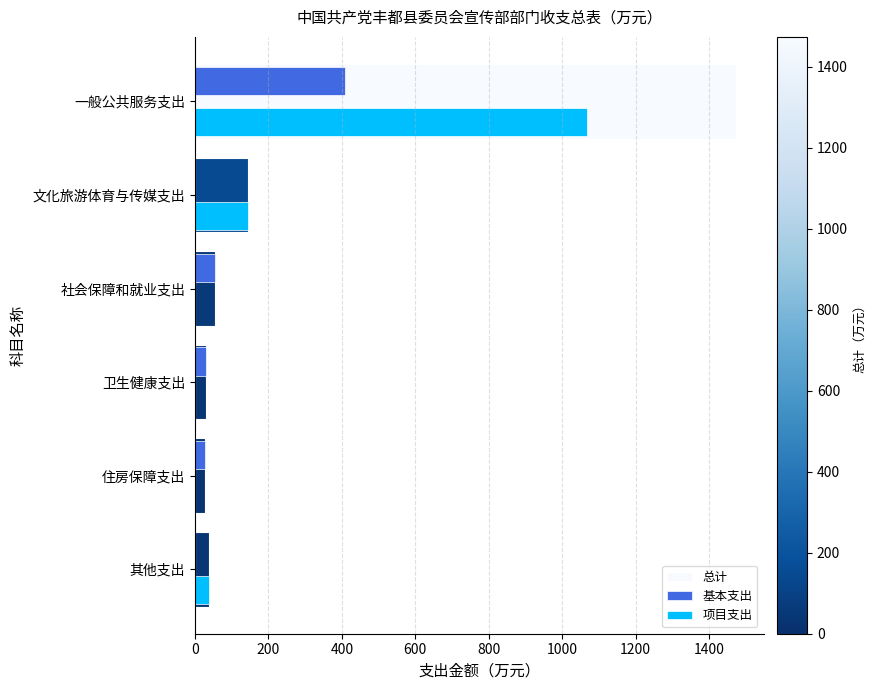

How many data points does each series have?

6